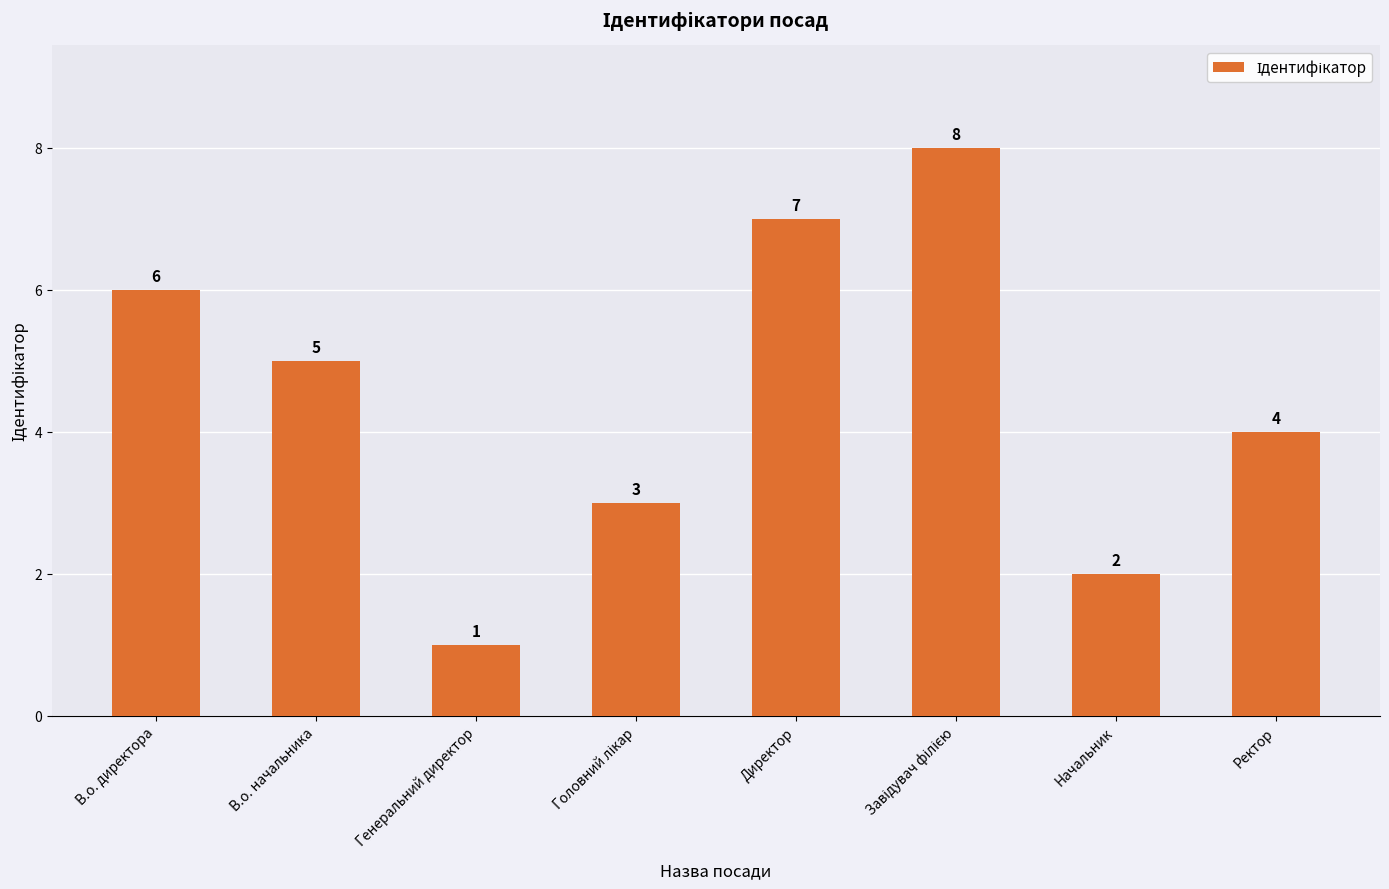

What is the change in value from В.о. начальника to Директор?

+2